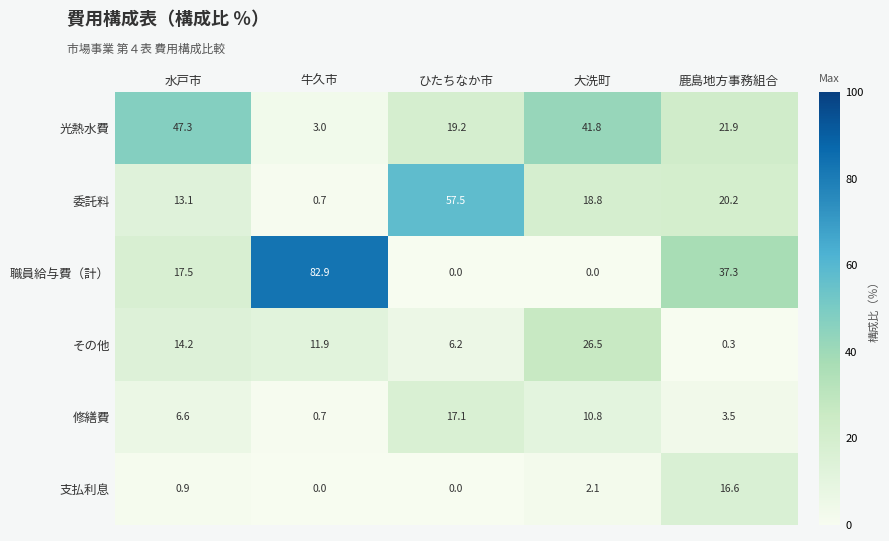

At which label does 職員給与費（計） reach its peak?

牛久市